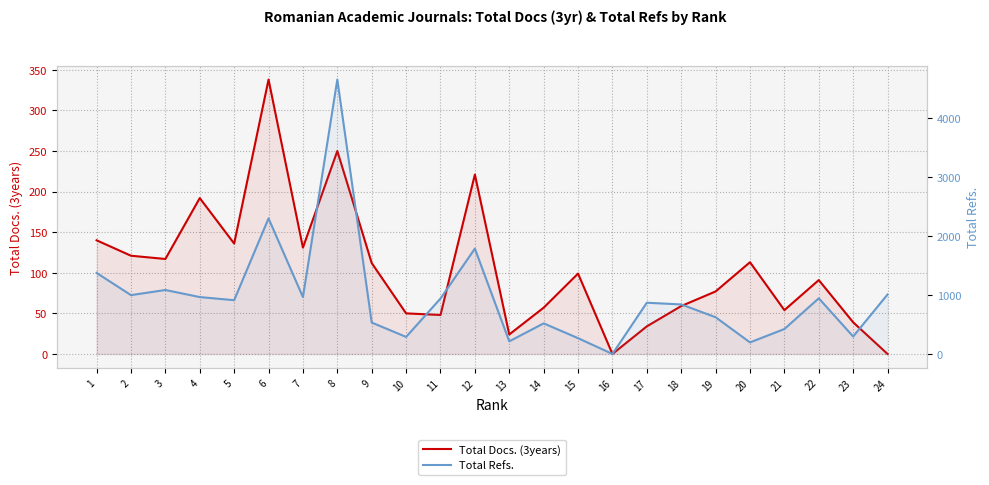

At which label is Total Refs. closest to 2327?

6